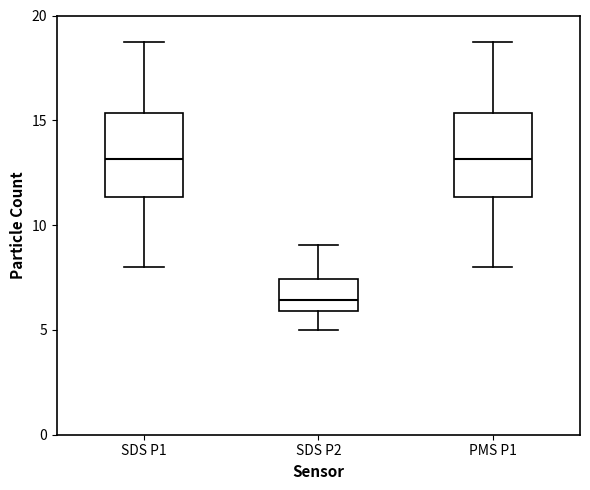

Reading left to right, read every box against the y-axis: the position of its median line, the range the box covers, and the ends of its whiskers. The values are not printed on the chart, so give them approximately, as read against the axis.

SDS P1: median 13.0, box 11.5 to 15.5, whiskers 8.0 to 19.0
SDS P2: median 6.5, box 6.0 to 7.5, whiskers 5.0 to 9.0
PMS P1: median 13.0, box 11.5 to 15.5, whiskers 8.0 to 19.0